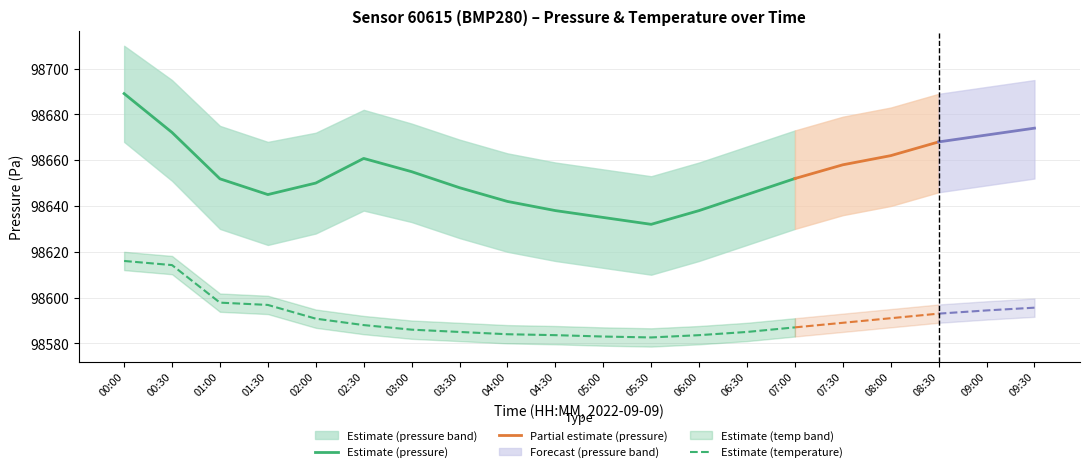

What is the minimum value for pressure?

98632.0